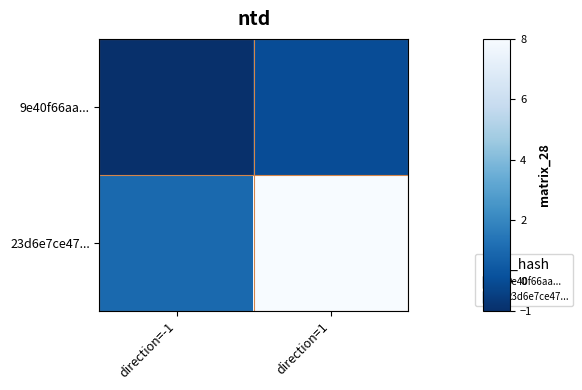

What is the maximum value shown in the chart?

8